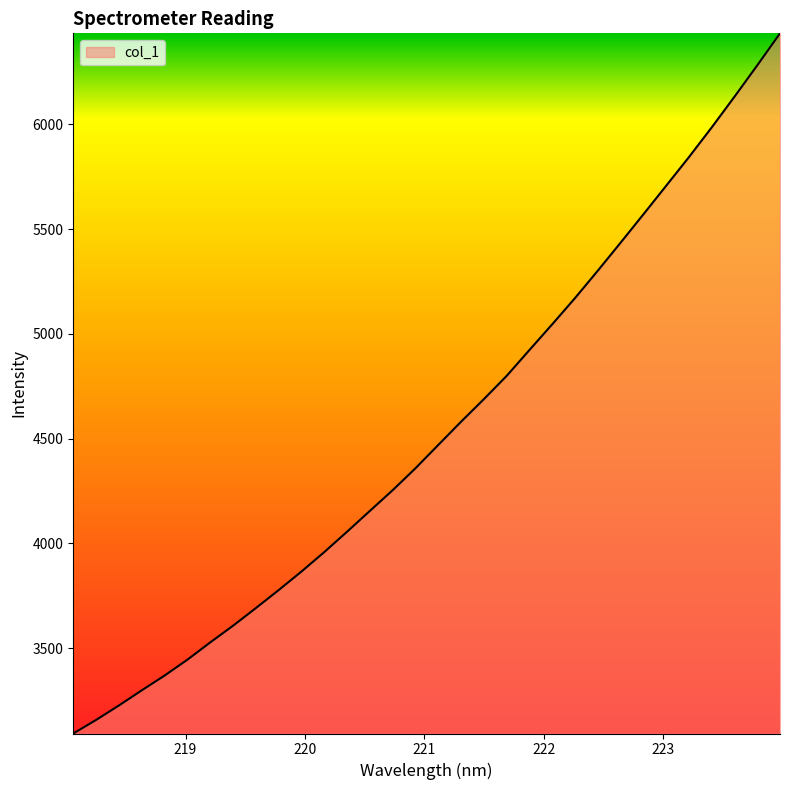

How many series are shown in this chart?

1